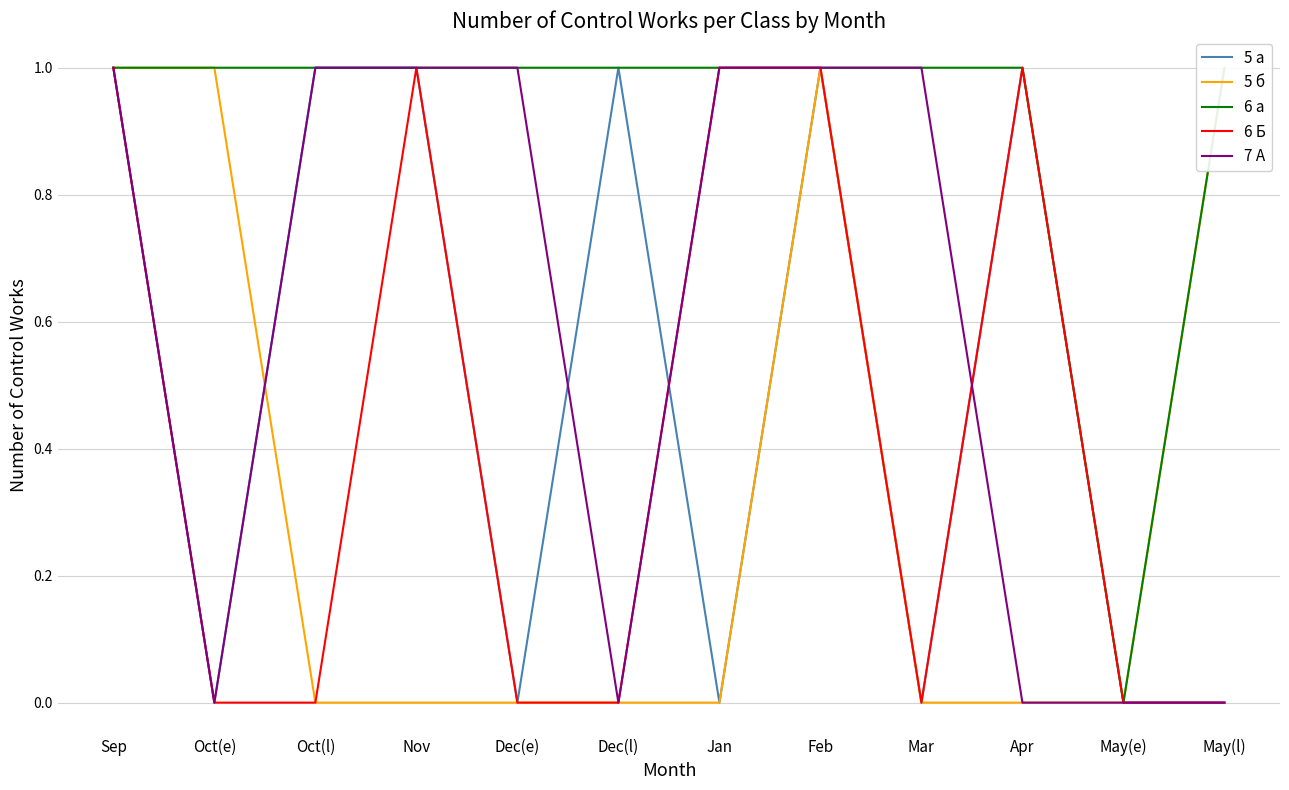

True or false: 6 а has more than 0 points higher than both neighbors.

False